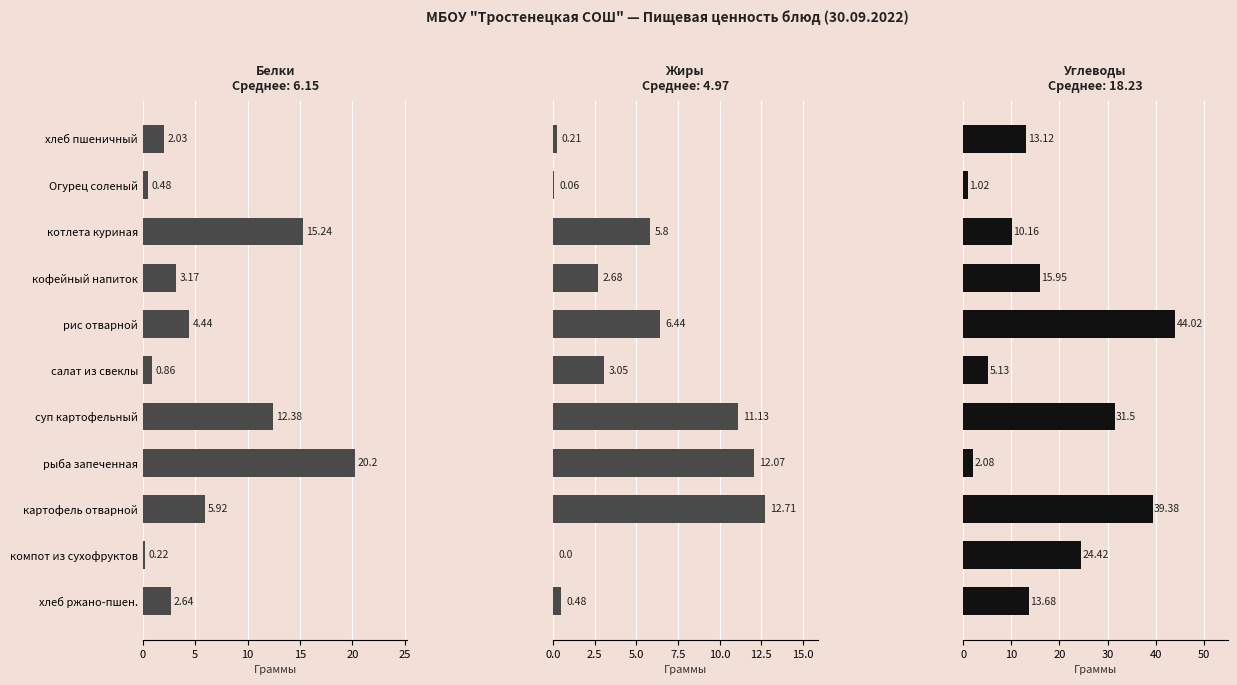

What is the sum of the Углеводы values at компот из сухофруктов and хлеб ржано-пшен.?

38.1